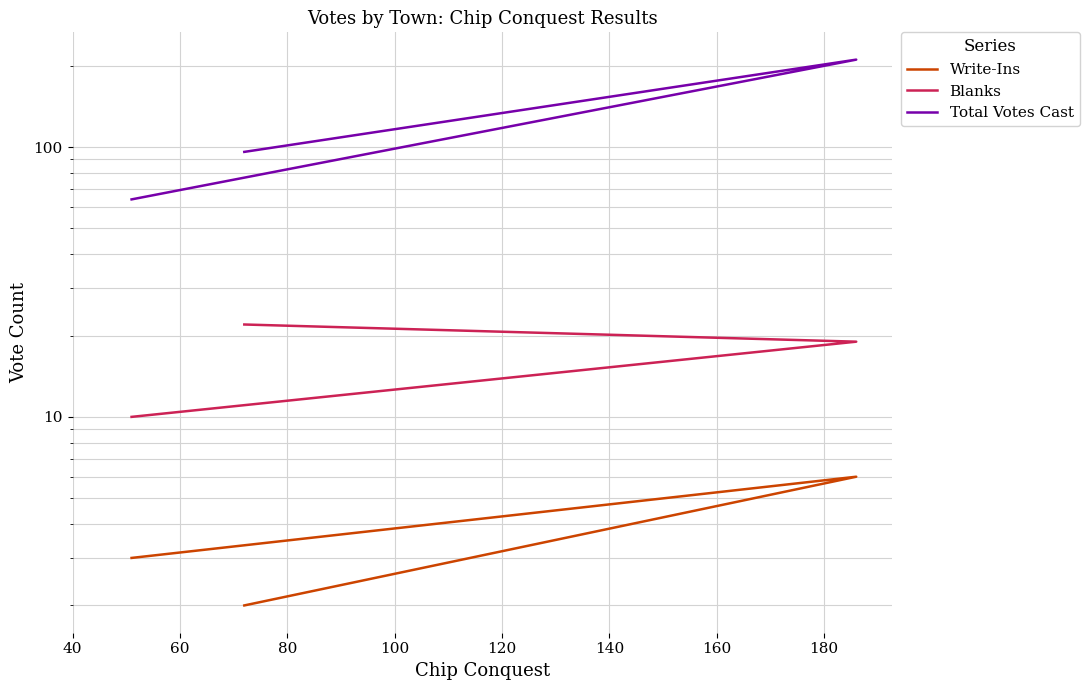

Which has a higher value, 80 or 60?

60